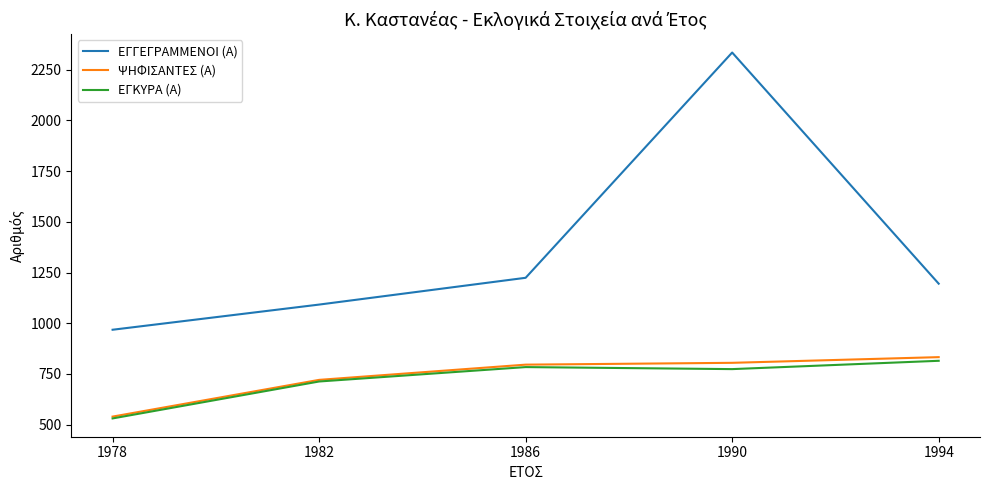

How many series are shown in this chart?

3